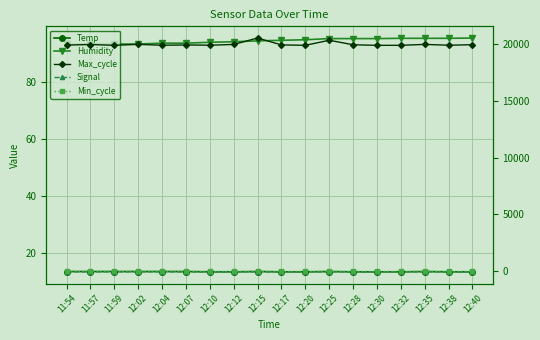

What are all the series names shown in the legend?

Temp, Humidity, Max_cycle, Signal, Min_cycle